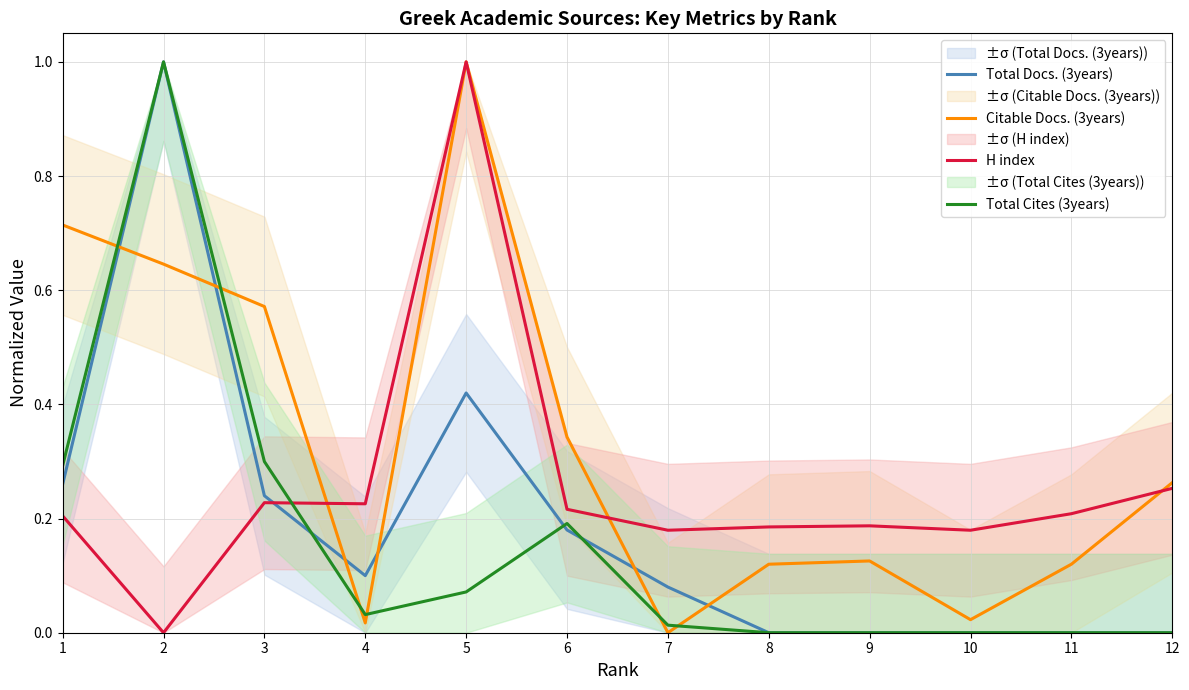

At which category does H index reach its first local peak?

3